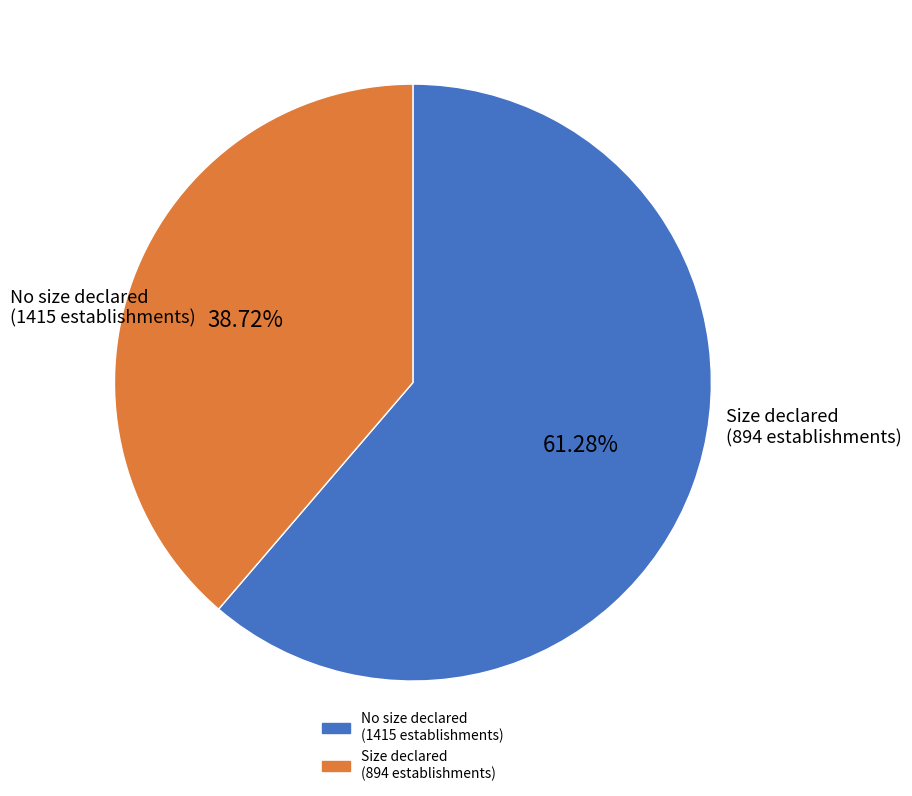

Is there a majority slice in this chart?

Yes